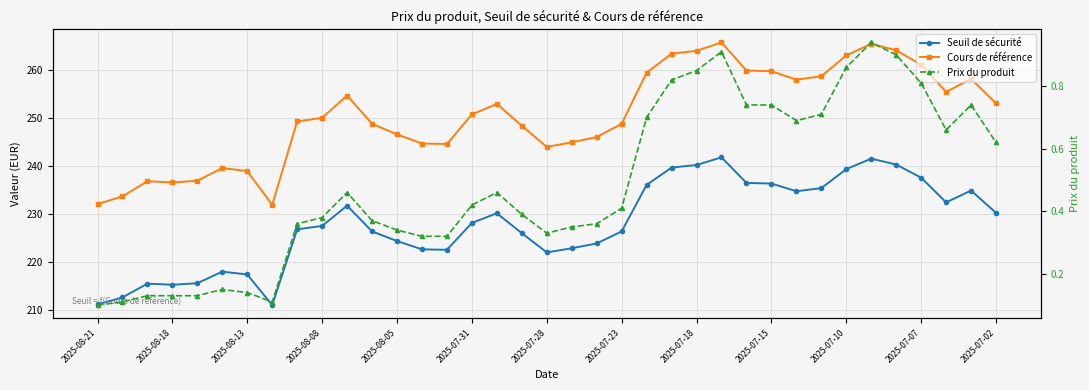

Read the Prix du produit value at 2025-07-02.

0.6